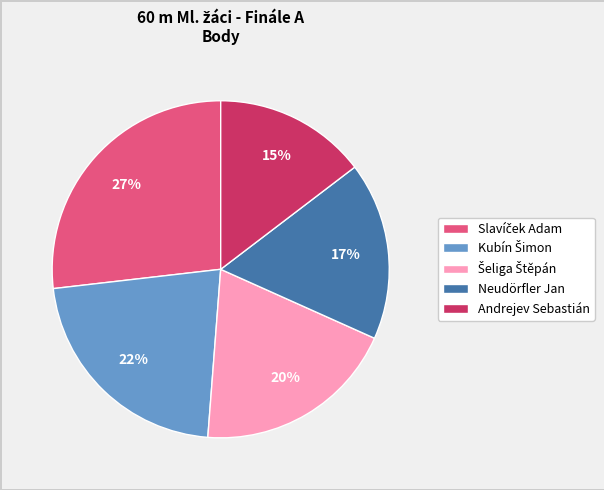

The Neudörfler Jan slice represents 17% of the pie. True or false?

True